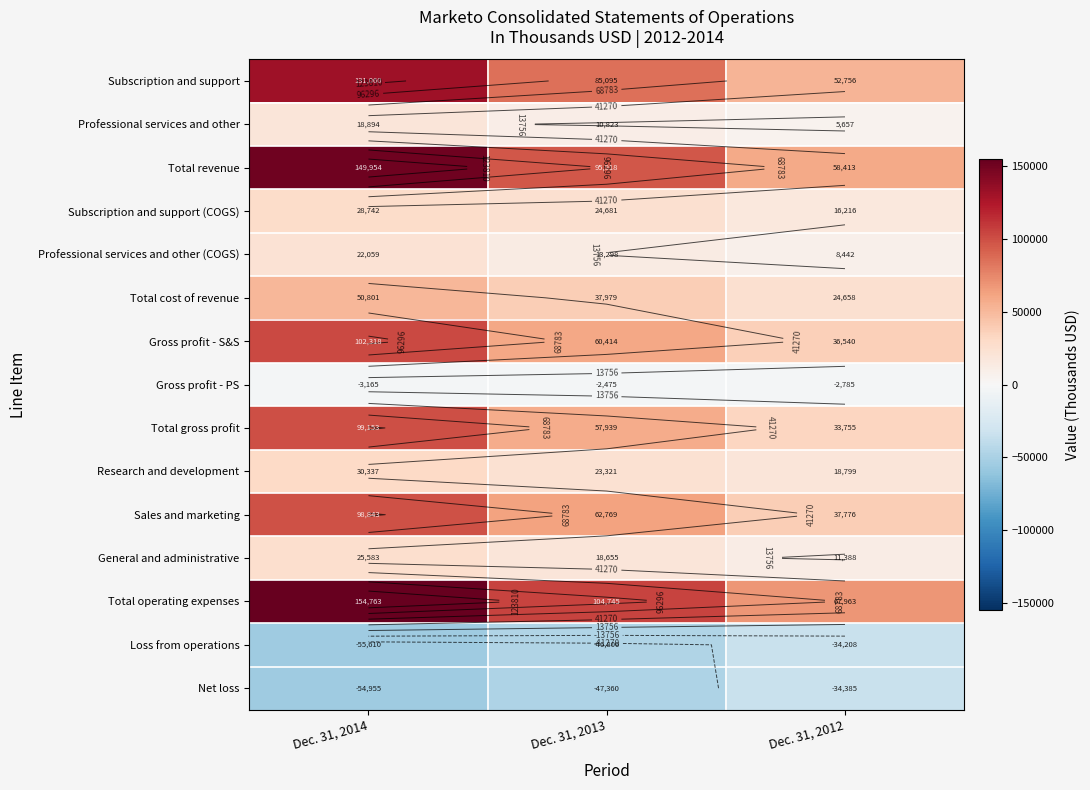

What is the highest value of the Net loss series?

-34385